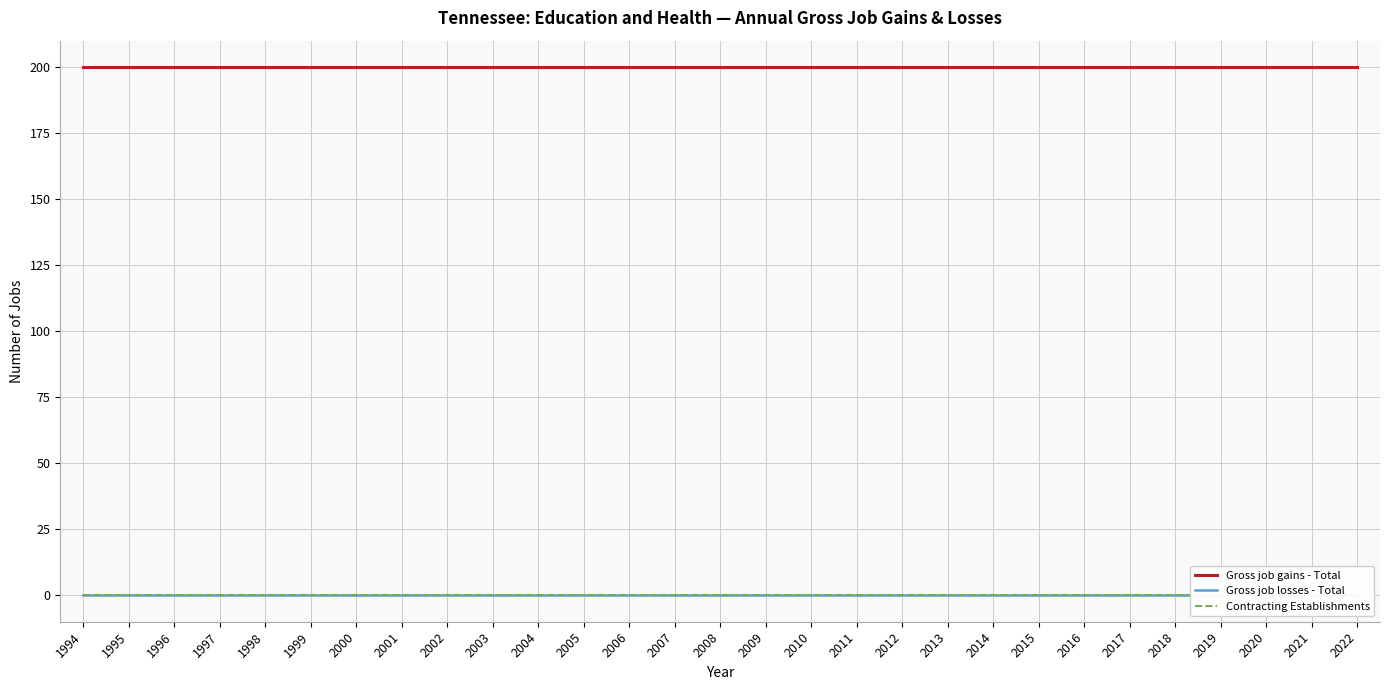

What is the maximum value for Gross job gains - Total?

200